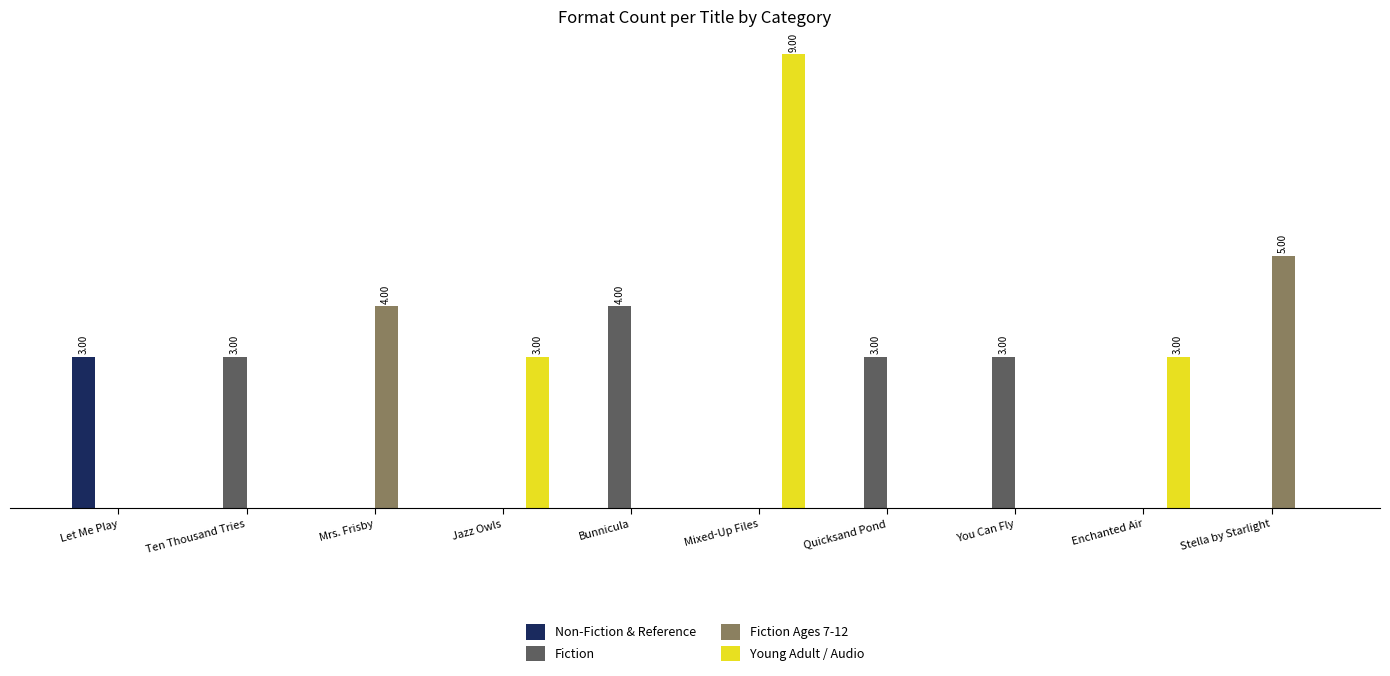

Is the value of Fiction Ages 7-12 at Quicksand Pond greater than the value of Fiction at Quicksand Pond?

No